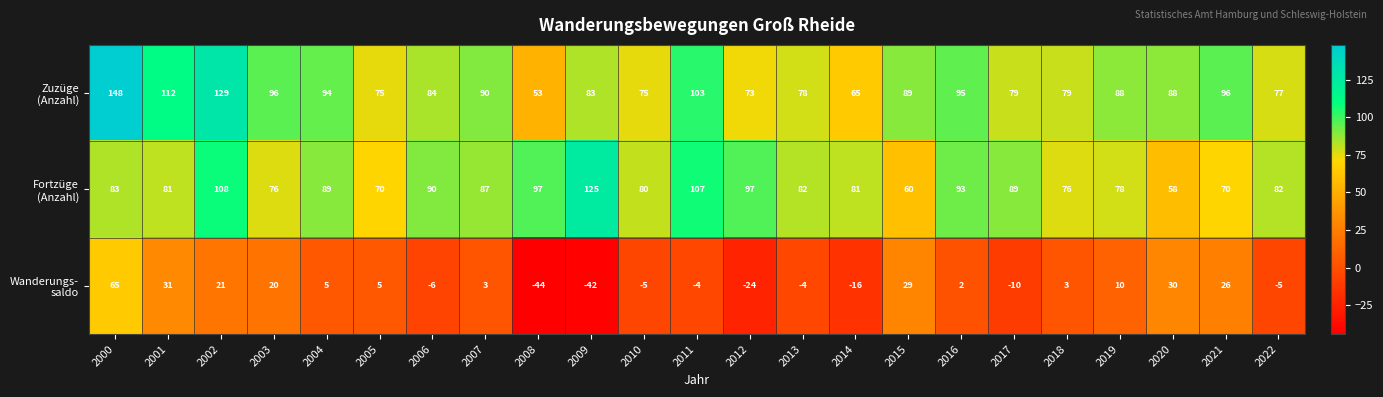

What is the spread (max minus min) of values at 2017?

99